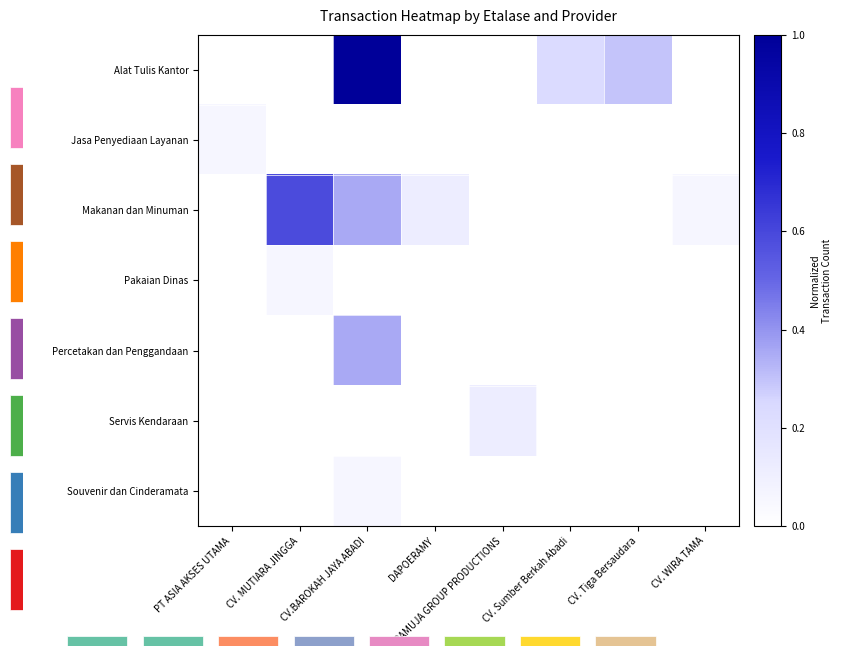

True or false: Percetakan dan Penggandaan has a value of 0.4 at CV.BAROKAH JAYA ABADI.

True